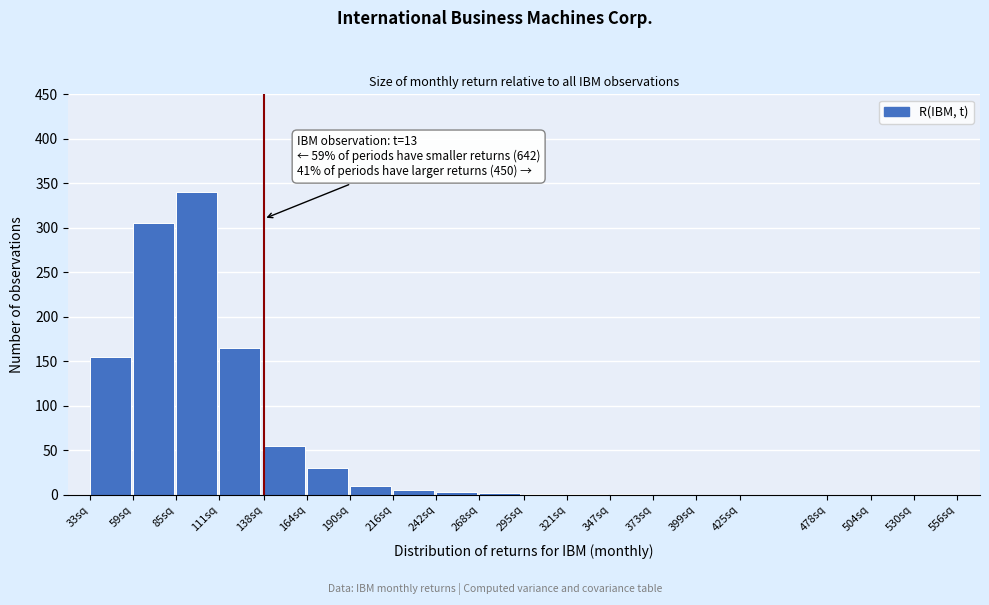

At which category does the chart reach its peak across all series?

85sq